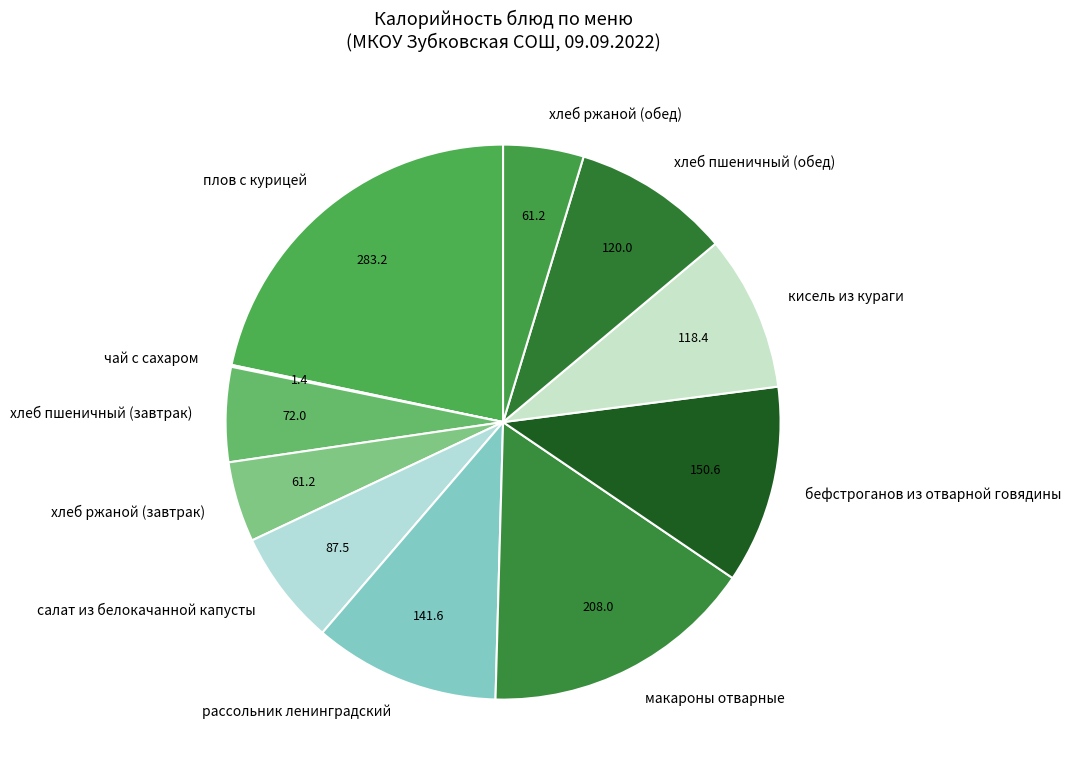

Between бефстроганов из отварной говядины and рассольник ленинградский, which is larger?

бефстроганов из отварной говядины